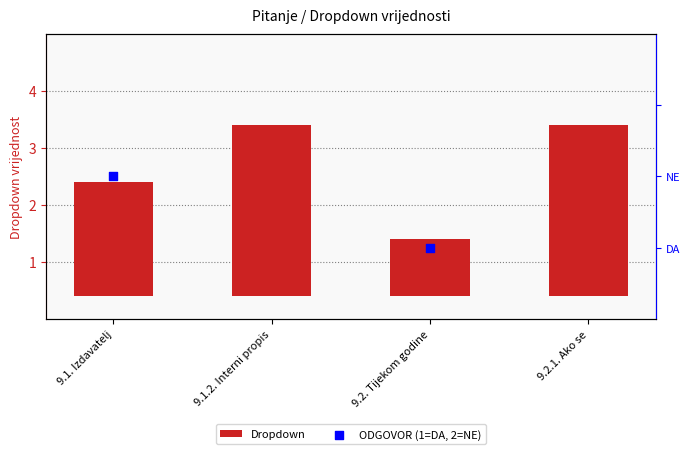

Is the value of ODGOVOR (1=DA, 2=NE) at 9.1. Izdavatelj greater than the value of Dropdown at 9.2.1. Ako se?

No